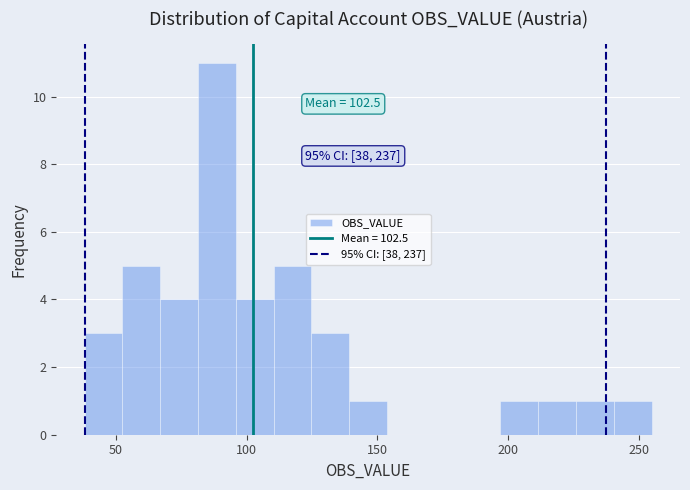

Read against the x-axis, roughly where is the centre of the tallest bar?

90